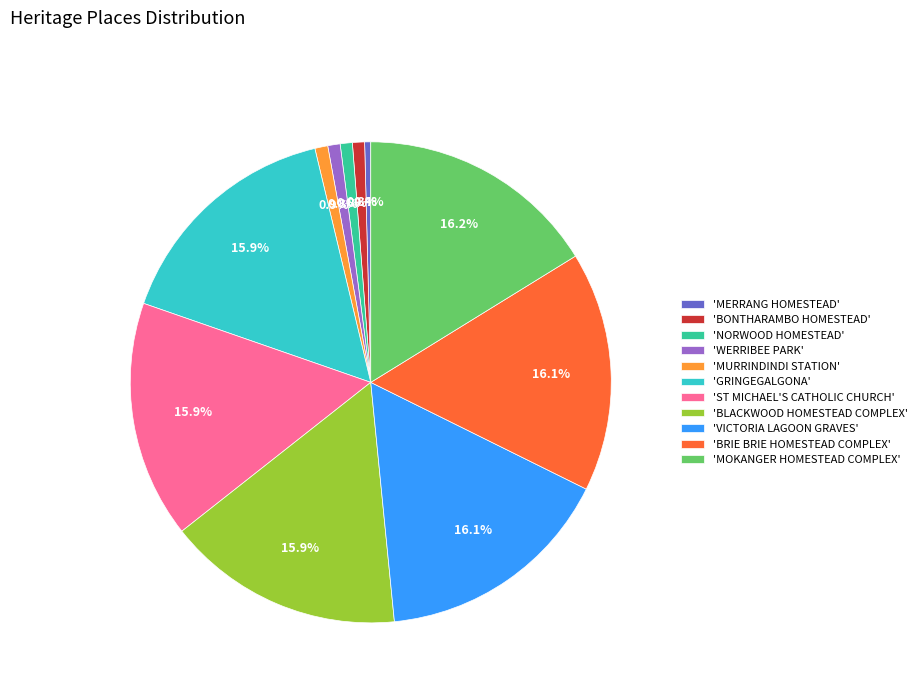

Does 'MERRANG HOMESTEAD' represent more than half of the total?

No